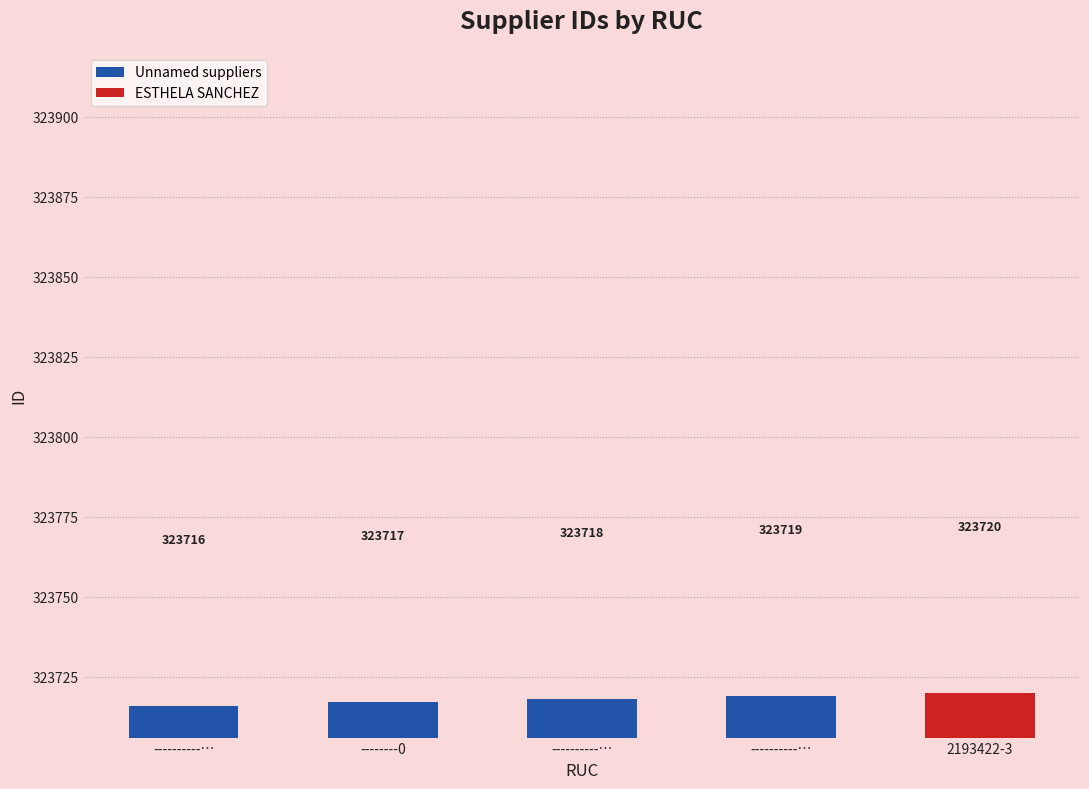

What is the smallest value displayed?

323716